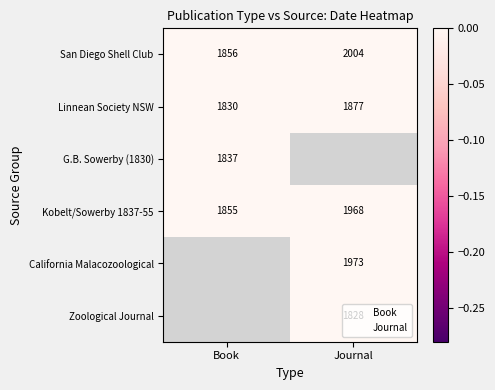

Rank the categories by Linnean Society NSW value from highest to lowest.

Journal, Book